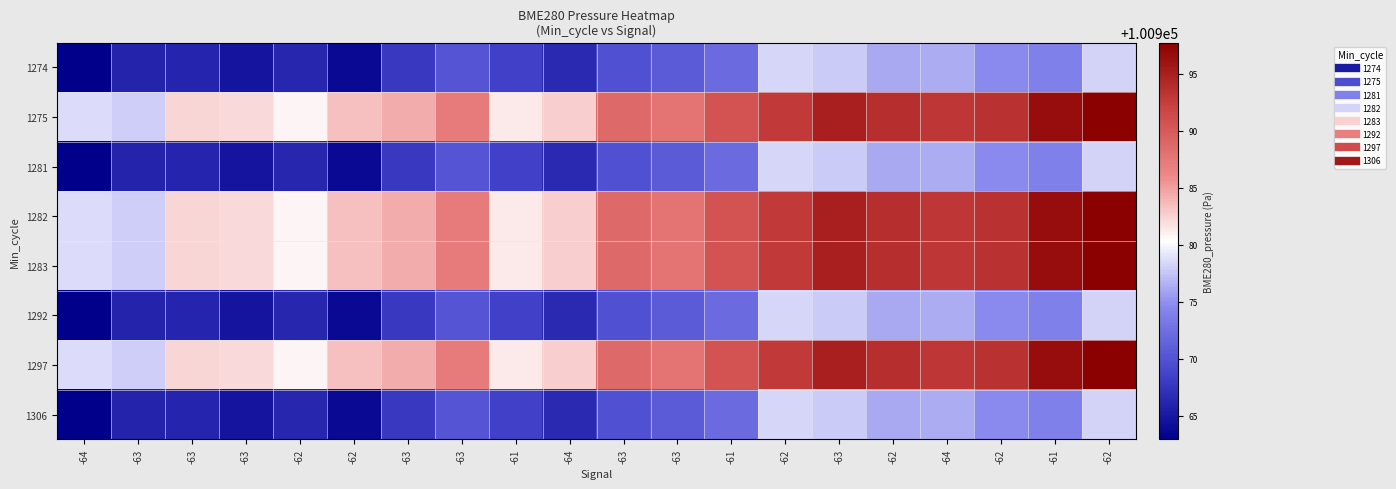

Reading right to left, transcribe all the data shown in this chart.

1274: -62=100978.2	-61=100973.8	-62=100974.6	-64=100976.4	-62=100976.1	-63=100977.7	-62=100978.4	-61=100972.1	-63=100970.7	-63=100969.7	-64=100966.4	-61=100968.4	-63=100970.1	-63=100967.7	-62=100963.9	-62=100966.3	-63=100964.8	-63=100966.1	-63=100966.0	-64=100962.9
1275: -62=100997.7	-61=100996.5	-62=100993.5	-64=100993.1	-62=100993.7	-63=100994.9	-62=100992.7	-61=100990.6	-63=100987.8	-63=100988.6	-64=100982.8	-61=100981.3	-63=100987.2	-63=100984.3	-62=100983.3	-62=100980.8	-63=100982.2	-63=100982.2	-63=100978.0	-64=100978.6
1281: -62=100978.2	-61=100973.8	-62=100974.6	-64=100976.4	-62=100976.1	-63=100977.7	-62=100978.4	-61=100972.1	-63=100970.7	-63=100969.7	-64=100966.4	-61=100968.4	-63=100970.1	-63=100967.7	-62=100963.9	-62=100966.3	-63=100964.8	-63=100966.1	-63=100966.0	-64=100962.9
1282: -62=100997.7	-61=100996.5	-62=100993.5	-64=100993.1	-62=100993.7	-63=100994.9	-62=100992.7	-61=100990.6	-63=100987.8	-63=100988.6	-64=100982.8	-61=100981.3	-63=100987.2	-63=100984.3	-62=100983.3	-62=100980.8	-63=100982.2	-63=100982.2	-63=100978.0	-64=100978.6
1283: -62=100997.7	-61=100996.5	-62=100993.5	-64=100993.1	-62=100993.7	-63=100994.9	-62=100992.7	-61=100990.6	-63=100987.8	-63=100988.6	-64=100982.8	-61=100981.3	-63=100987.2	-63=100984.3	-62=100983.3	-62=100980.8	-63=100982.2	-63=100982.2	-63=100978.0	-64=100978.6
1292: -62=100978.2	-61=100973.8	-62=100974.6	-64=100976.4	-62=100976.1	-63=100977.7	-62=100978.4	-61=100972.1	-63=100970.7	-63=100969.7	-64=100966.4	-61=100968.4	-63=100970.1	-63=100967.7	-62=100963.9	-62=100966.3	-63=100964.8	-63=100966.1	-63=100966.0	-64=100962.9
1297: -62=100997.7	-61=100996.5	-62=100993.5	-64=100993.1	-62=100993.7	-63=100994.9	-62=100992.7	-61=100990.6	-63=100987.8	-63=100988.6	-64=100982.8	-61=100981.3	-63=100987.2	-63=100984.3	-62=100983.3	-62=100980.8	-63=100982.2	-63=100982.2	-63=100978.0	-64=100978.6
1306: -62=100978.2	-61=100973.8	-62=100974.6	-64=100976.4	-62=100976.1	-63=100977.7	-62=100978.4	-61=100972.1	-63=100970.7	-63=100969.7	-64=100966.4	-61=100968.4	-63=100970.1	-63=100967.7	-62=100963.9	-62=100966.3	-63=100964.8	-63=100966.1	-63=100966.0	-64=100962.9